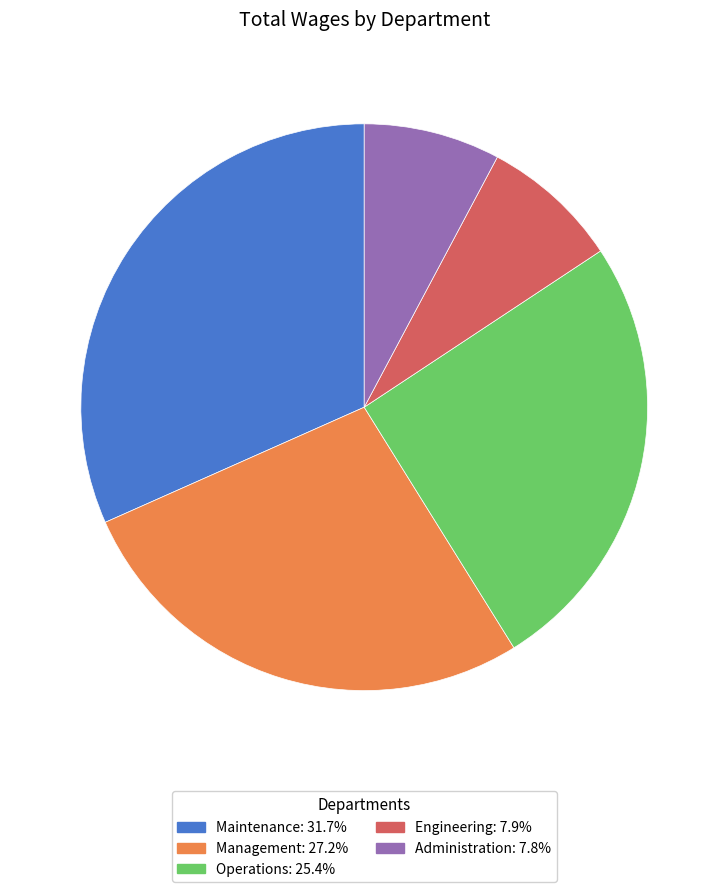

What is the ratio of the value at Management: 27.2% to the value at Administration: 7.8%?

3.5